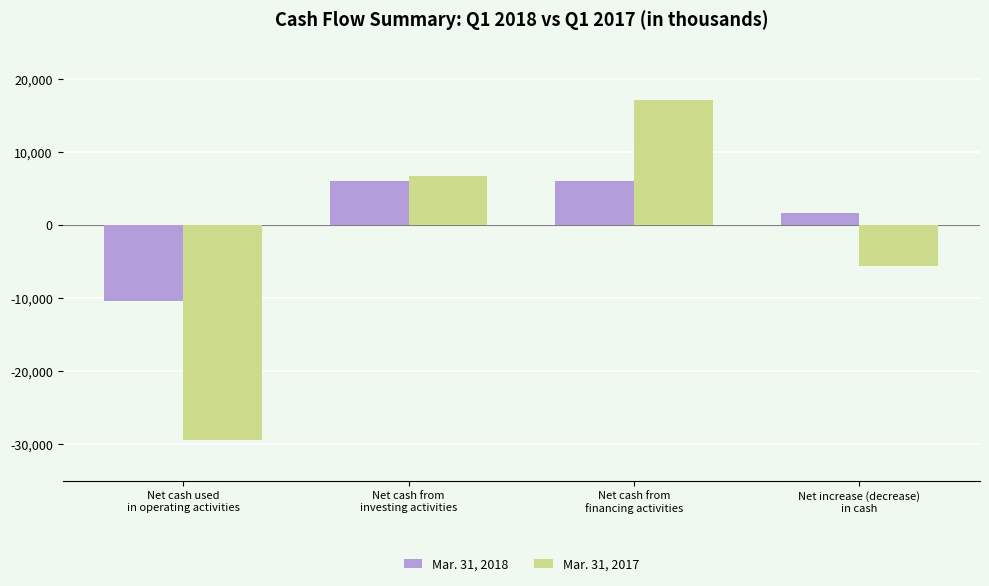

Which series has the largest range (max minus min)?

Mar. 31, 2017